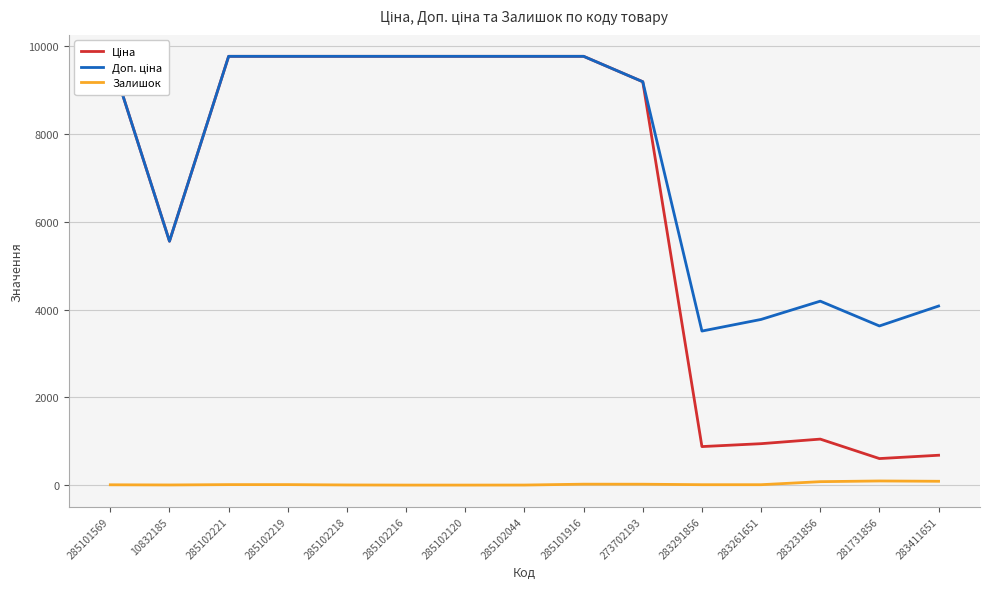

Where does the Залишок series first go above 9?

285102221